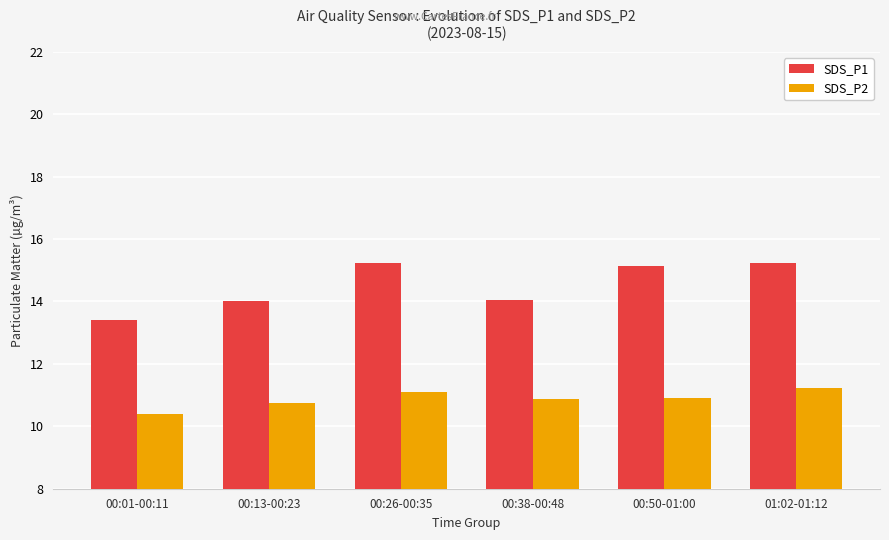

What is the label of the 6th bar from the left?

01:02-01:12